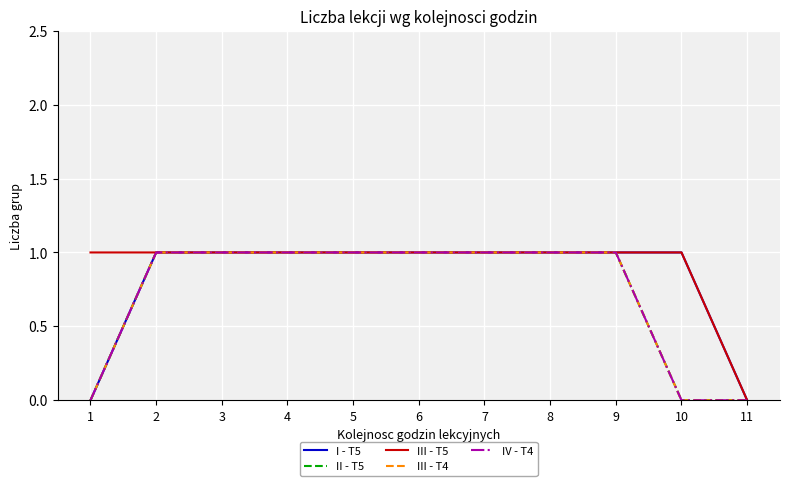

Does the chart display data point markers on the line(s)?

No